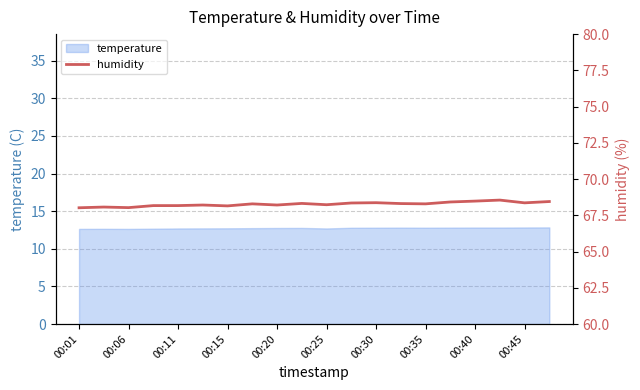

True or false: temperature has a value of 17.2 at 00:01.

False